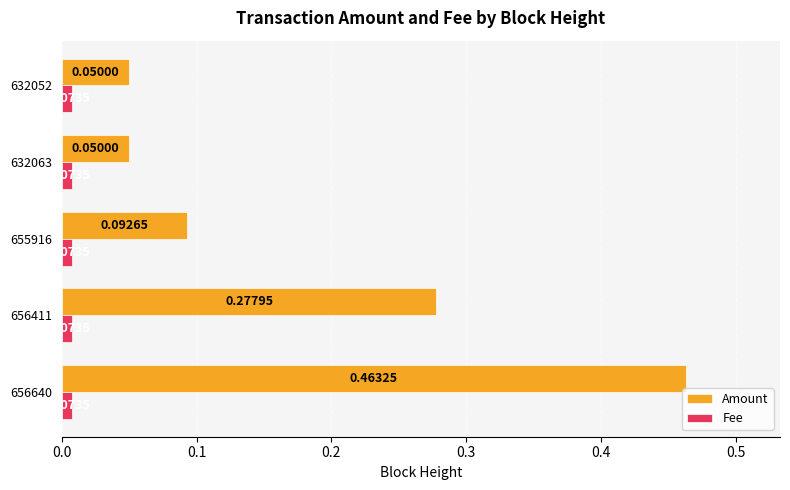

Between 656411 and 632063, which series saw the biggest shift?

Amount